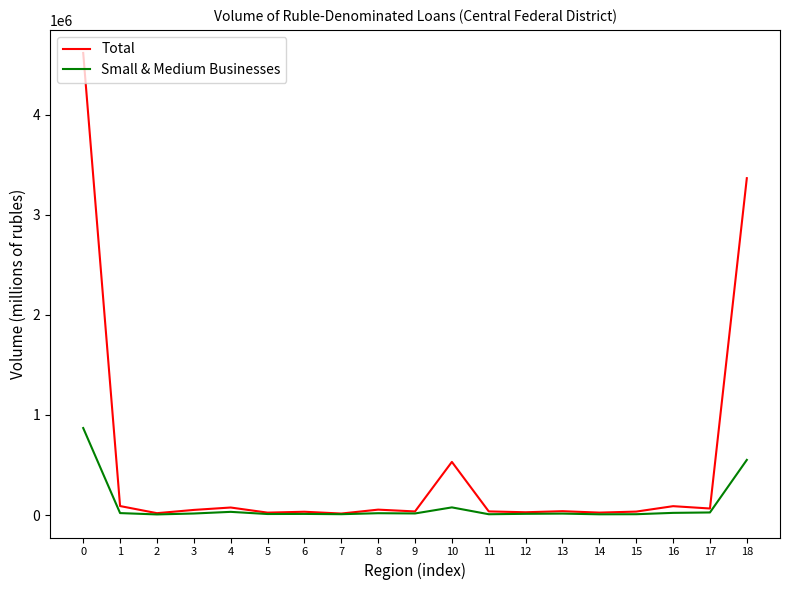

What is the maximum value for Total?

4615783